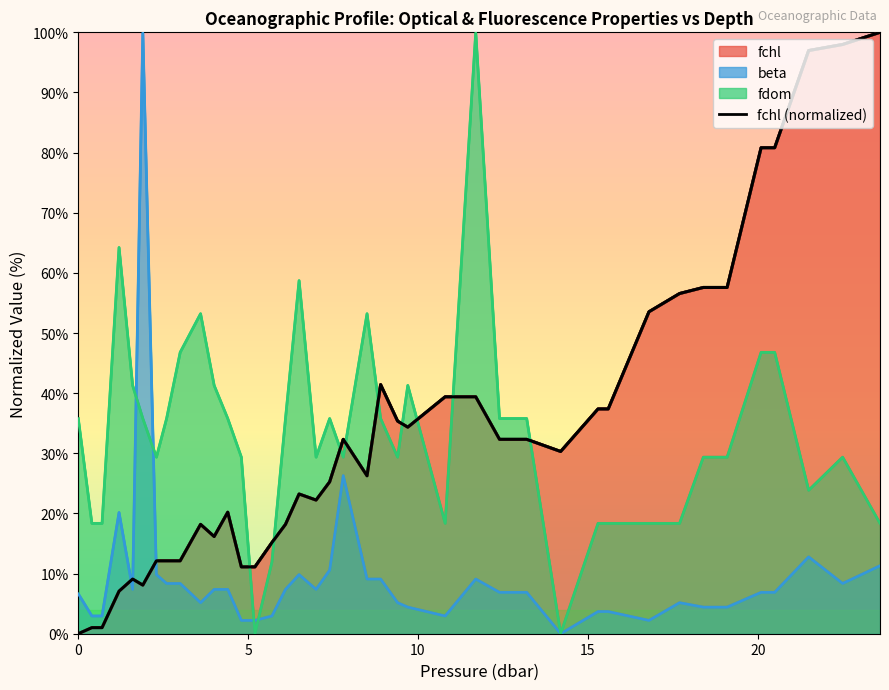

True or false: fchl (norm) has a value of 51.2 at 27.

False